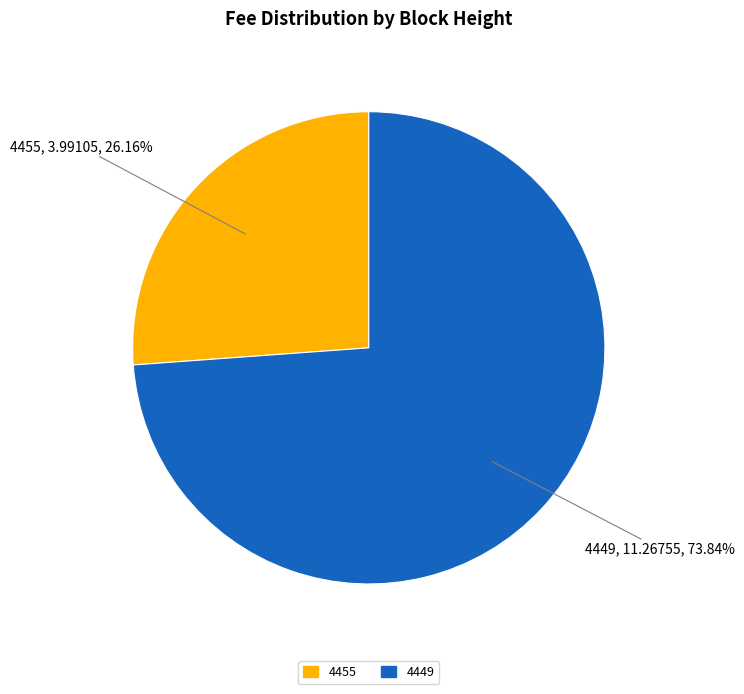

Which has a higher value, 4455 or 4449?

4449